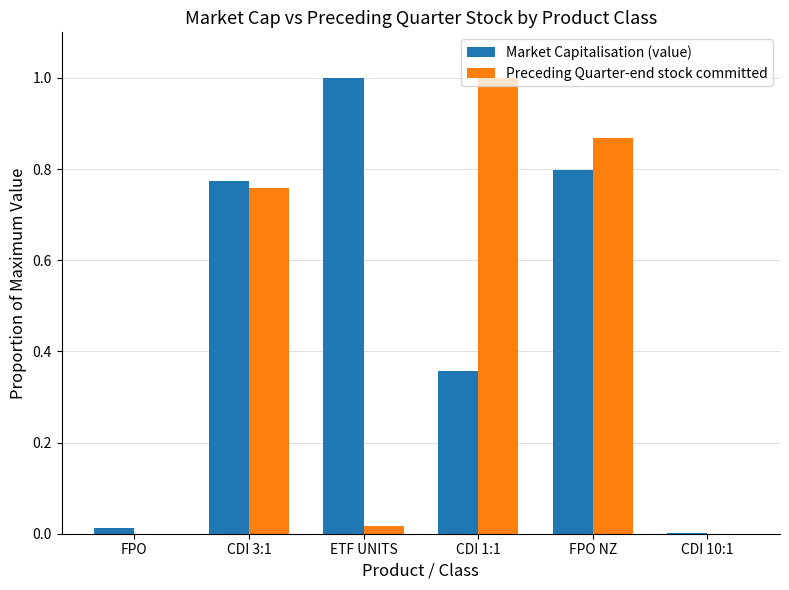

Is the value of Market Capitalisation (value) at CDI 3:1 greater than the value of Preceding Quarter-end stock committed at ETF UNITS?

Yes